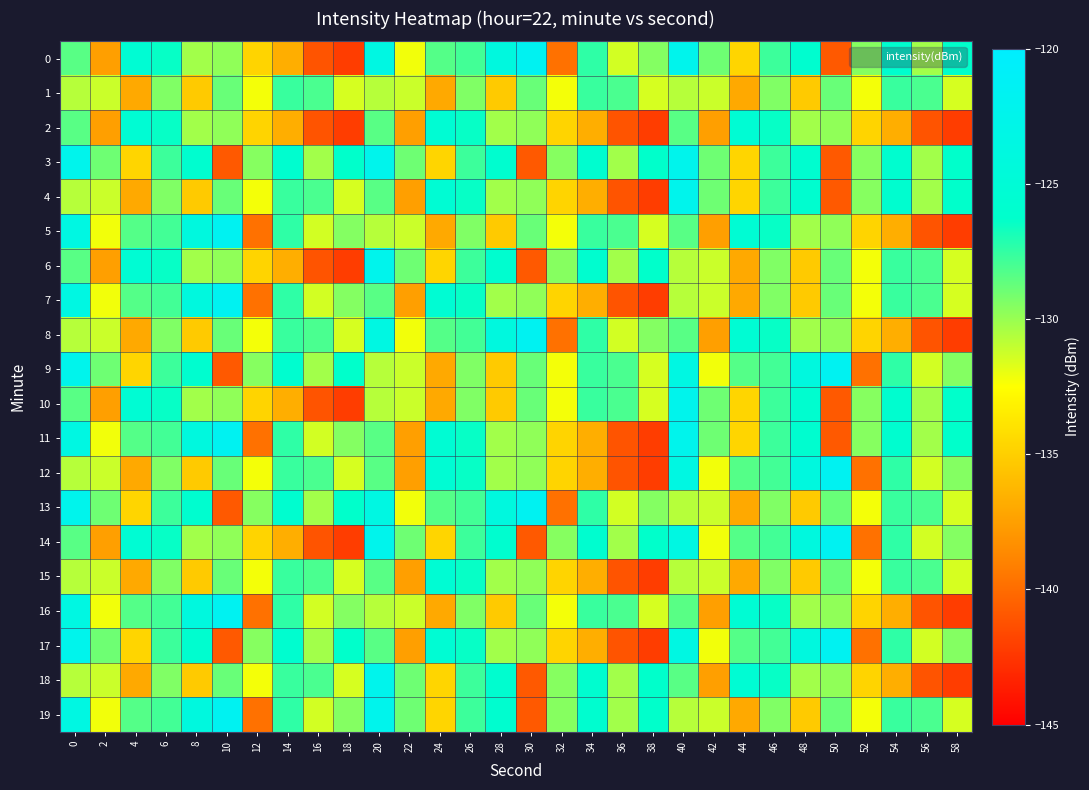

Which label corresponds to the smallest value in the chart?

18